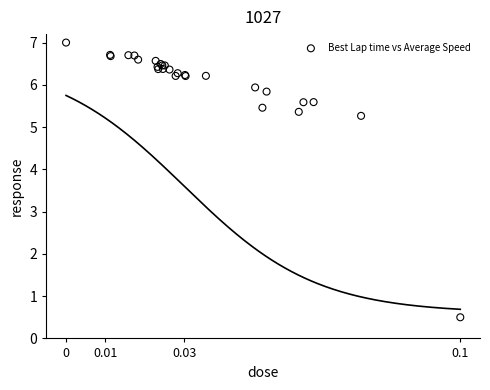

What Y value in the scatter plot is closest to 3?

5.3